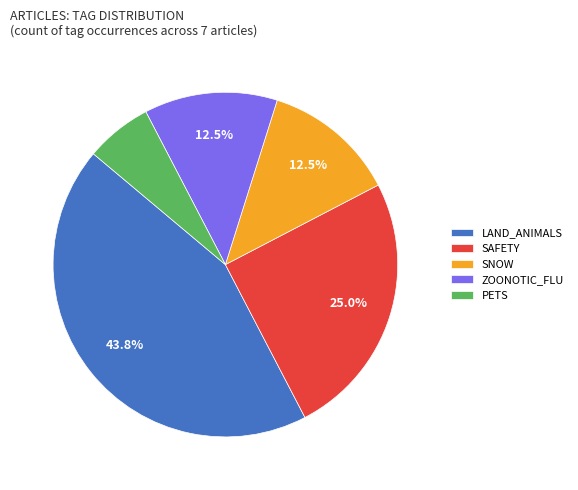

What portion of the pie excludes SNOW?

87.5%